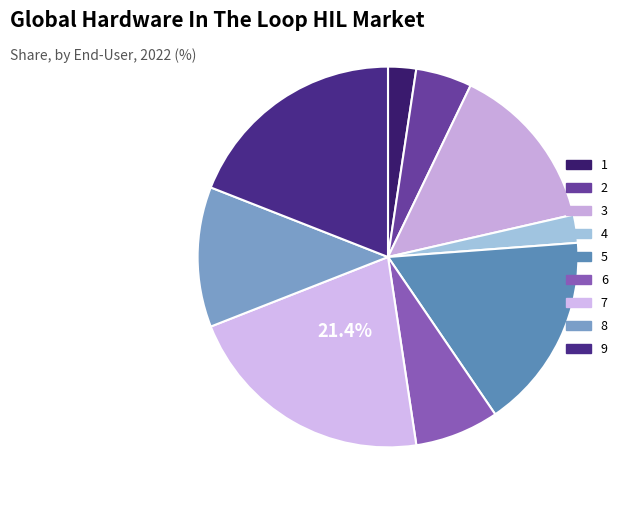

How many segments does this pie chart have?

9